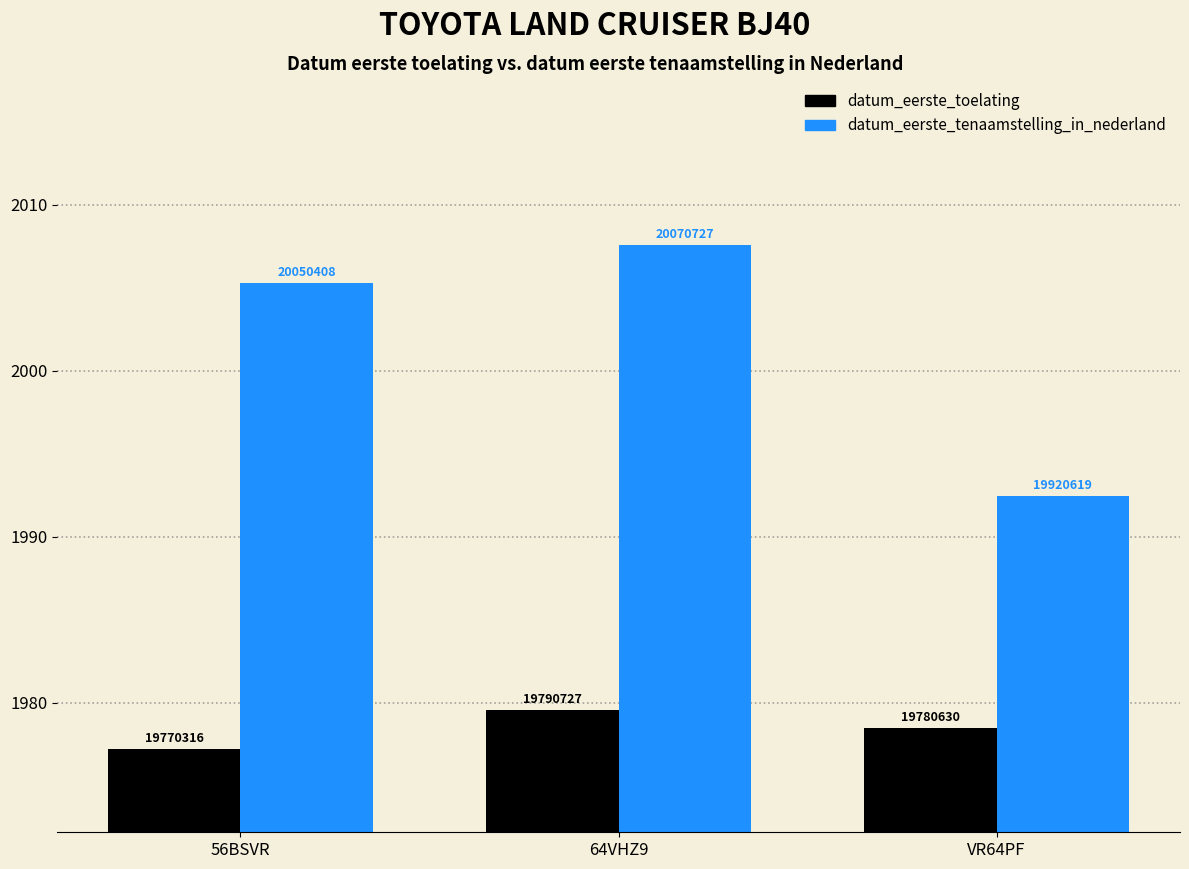

Reading left to right, transcribe all the data shown in this chart.

datum_eerste_toelating: 1977.2	1979.6	1978.5
datum_eerste_tenaamstelling_in_nederland: 2005.3	2007.6	1992.5